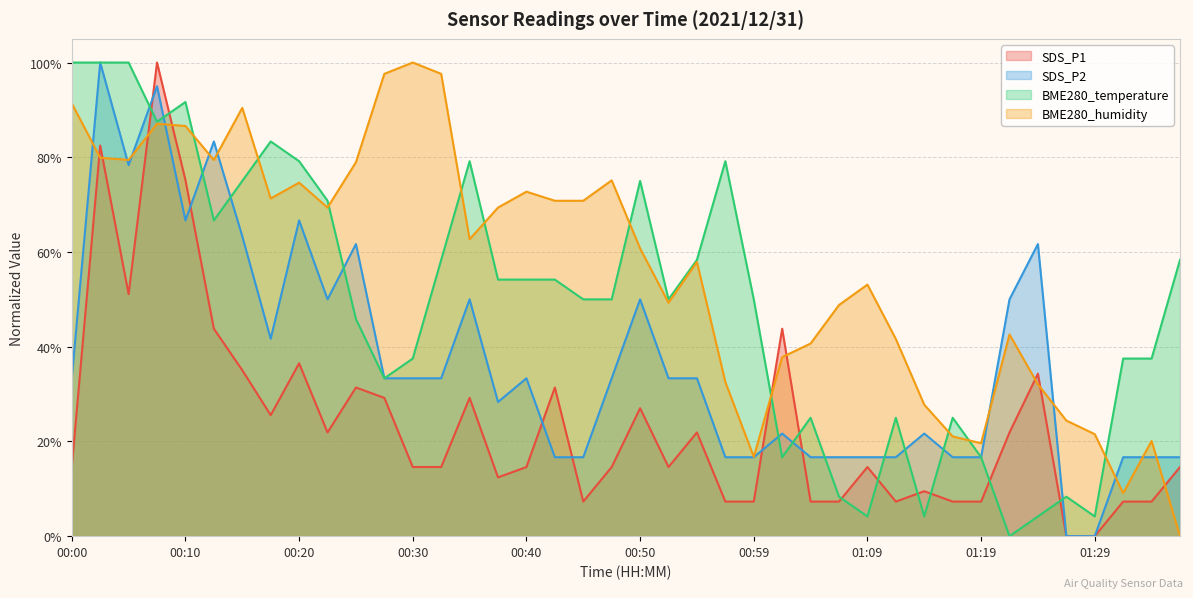

What is the value of the SDS_P2 point at the 39th from the left?

0.2